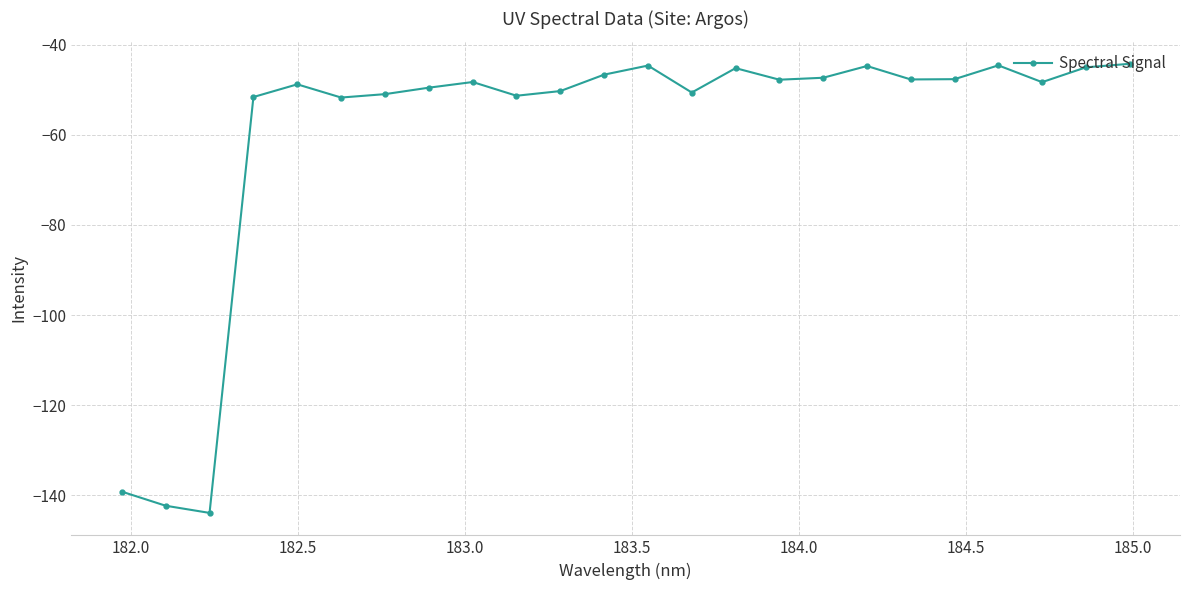

True or false: there are more than 2 points higher than both neighbors.

True